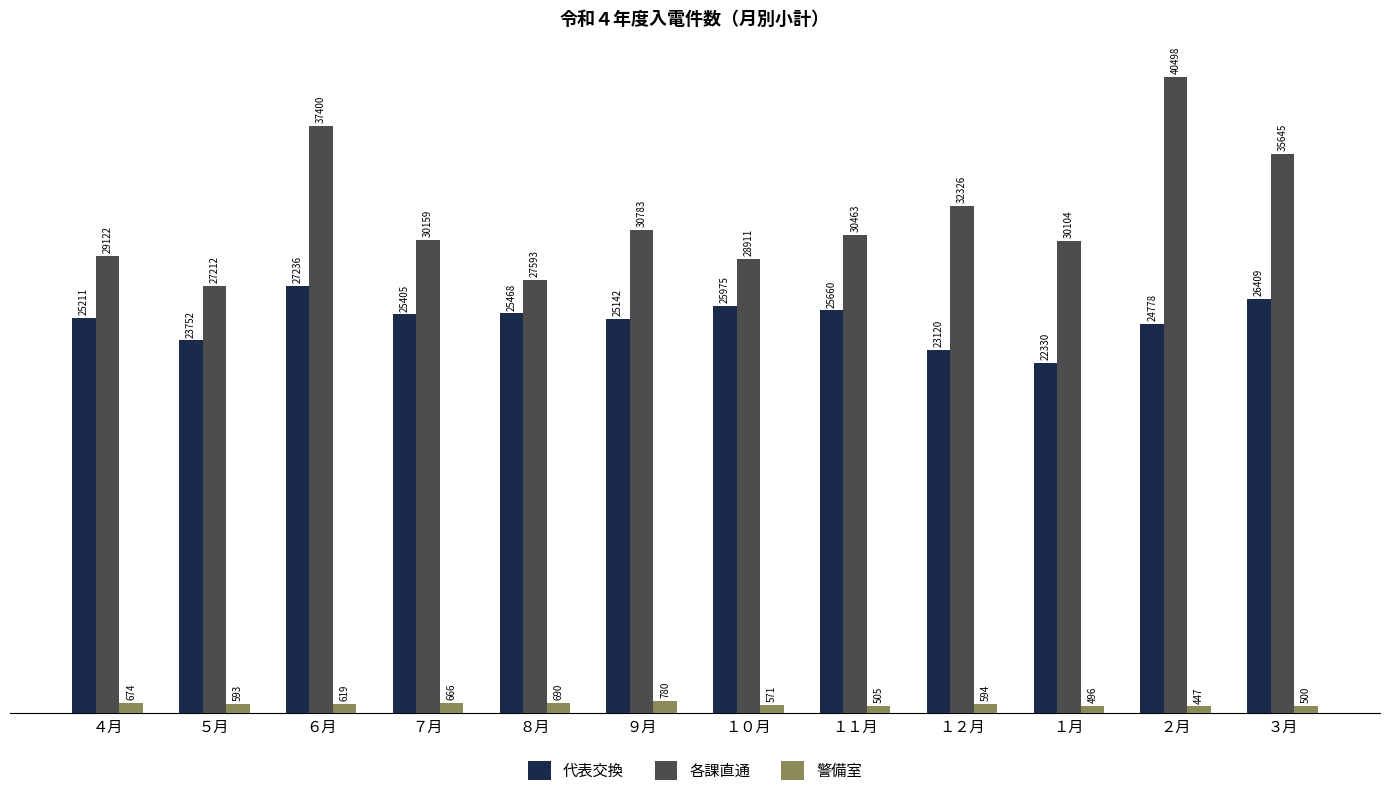

What is the label of the 2nd bar from the left?

５月